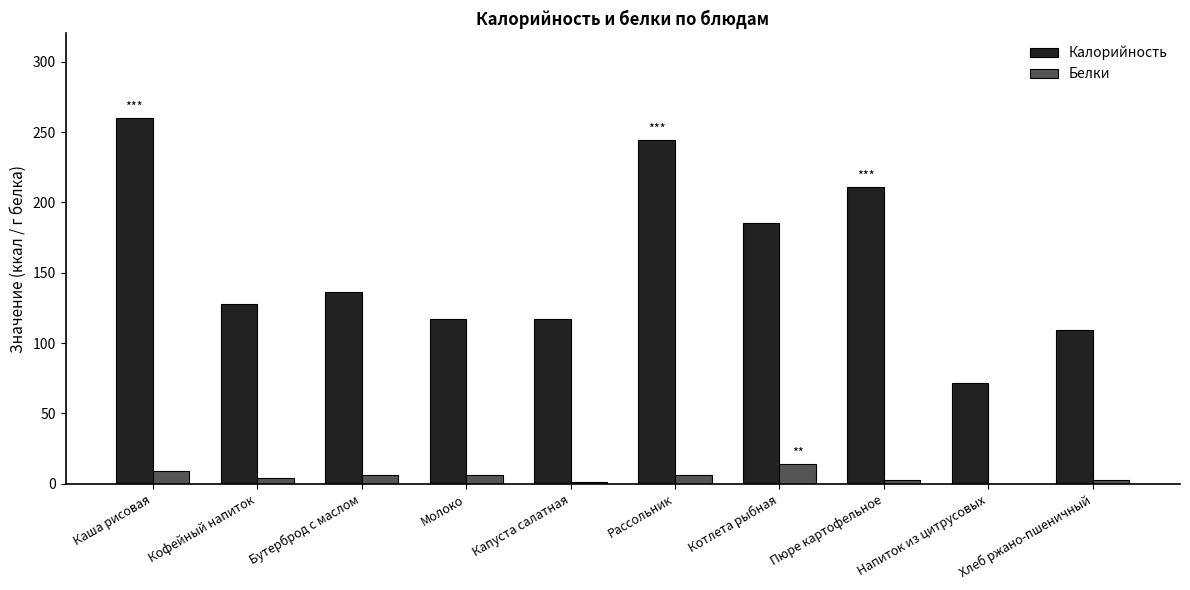

Is the value of Калорийность at Капуста салатная greater than the value of Белки at Хлеб ржано-пшеничный?

Yes